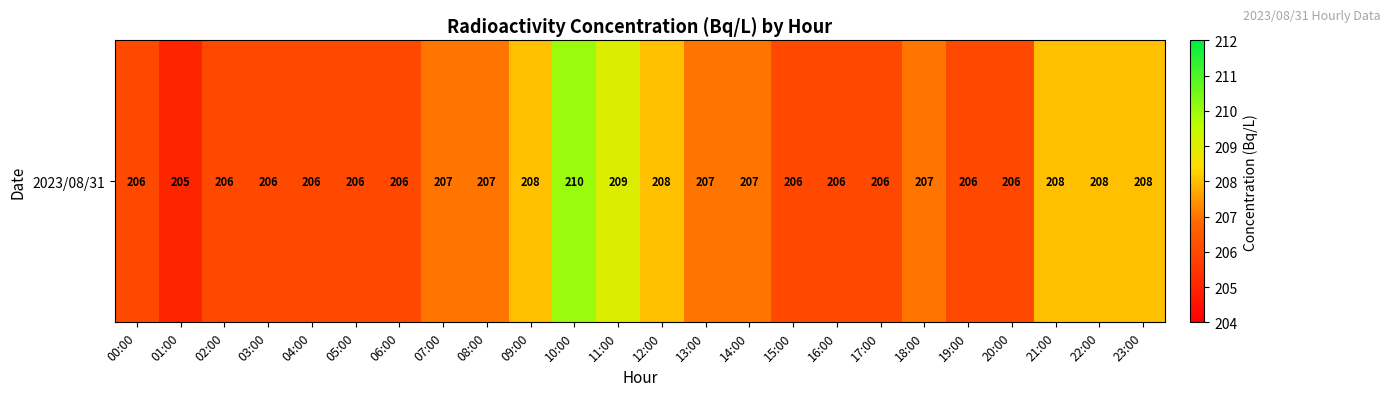

The value at 17:00 is 206. True or false?

True